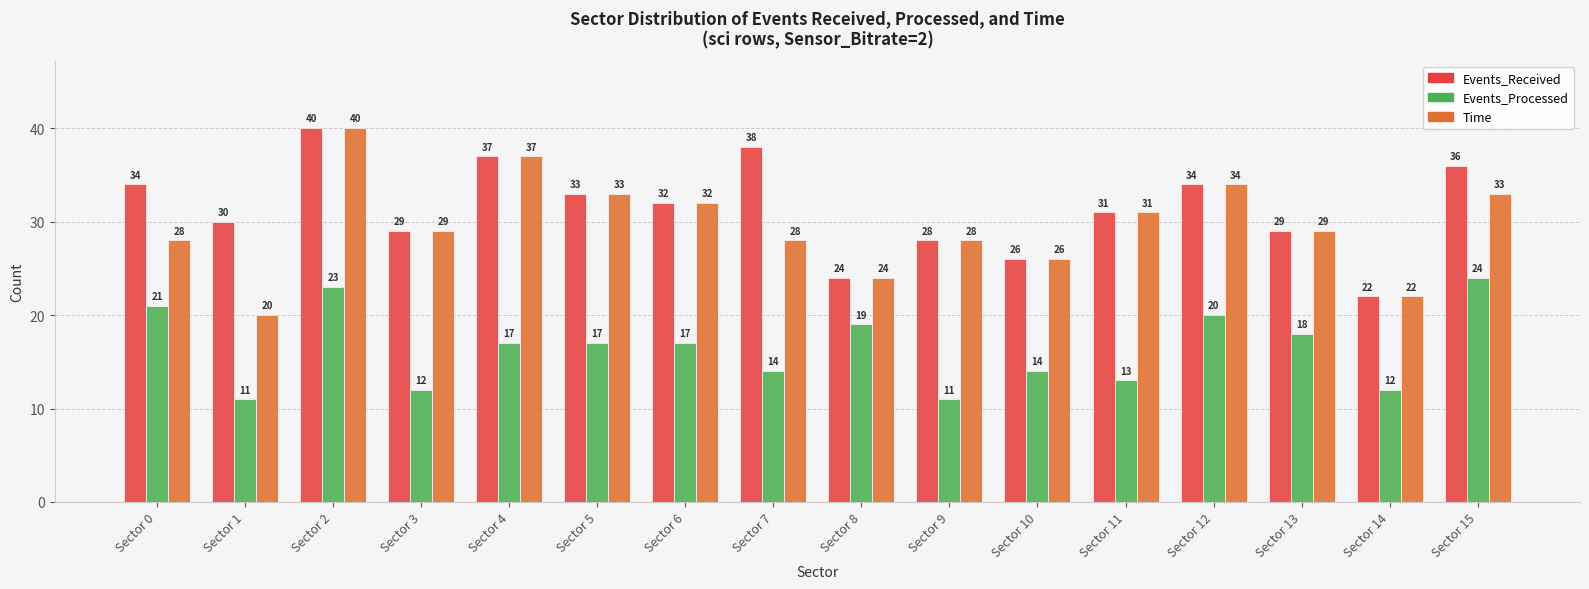

What is the smallest value displayed?

11